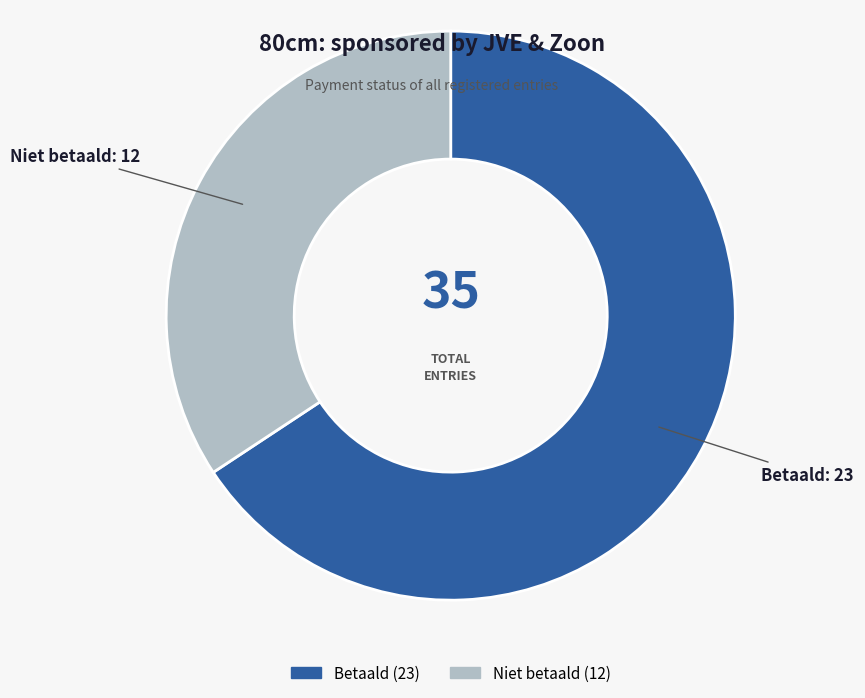

Rank the categories by value from lowest to highest.

Niet betaald, Betaald